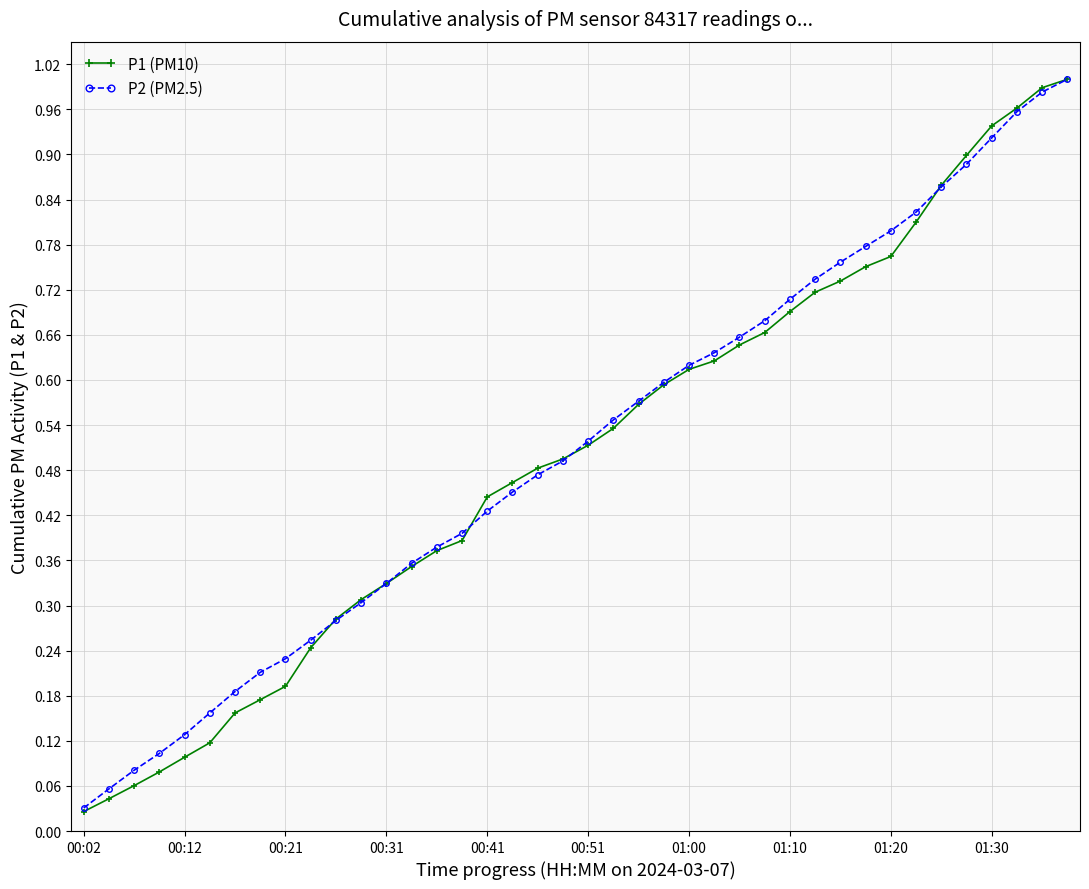

At how many categories does at least one series exceed 0?

40